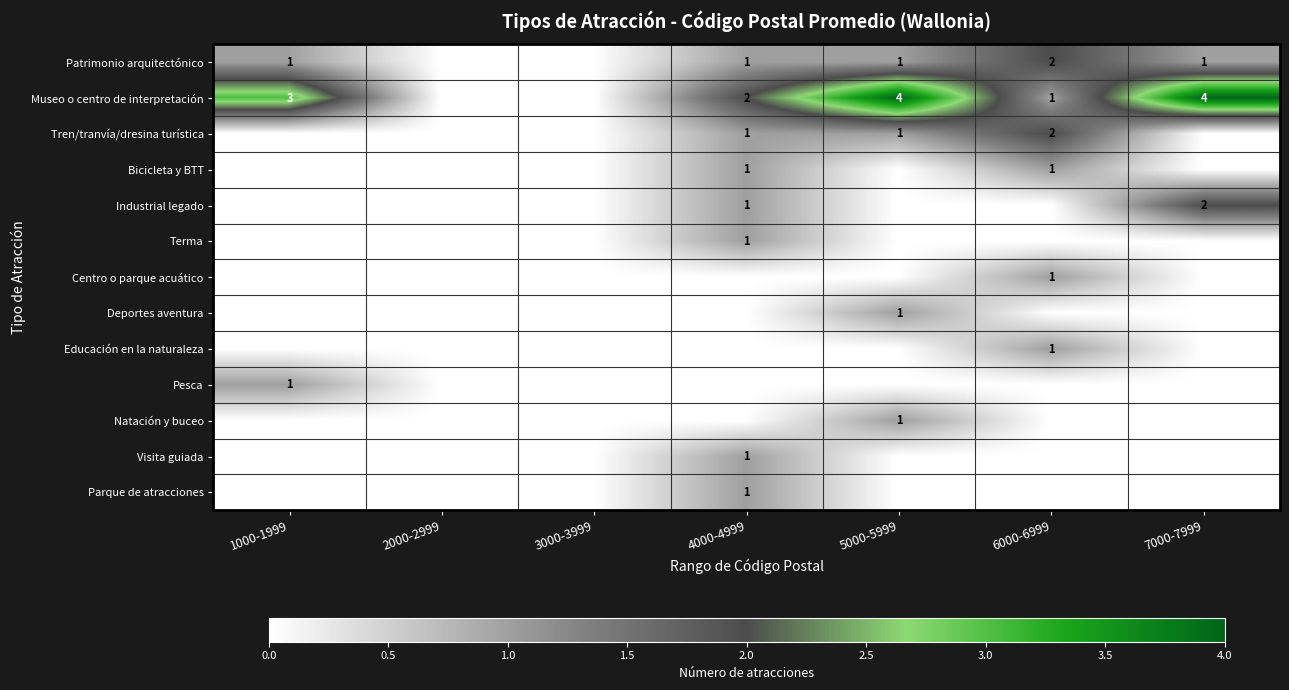

The Deportes aventura series shows 1 at 5000-5999. True or false?

True